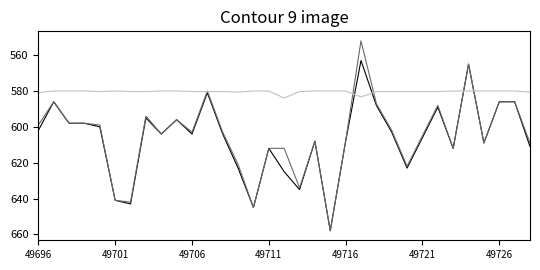

What is the greatest value displayed?

658.0